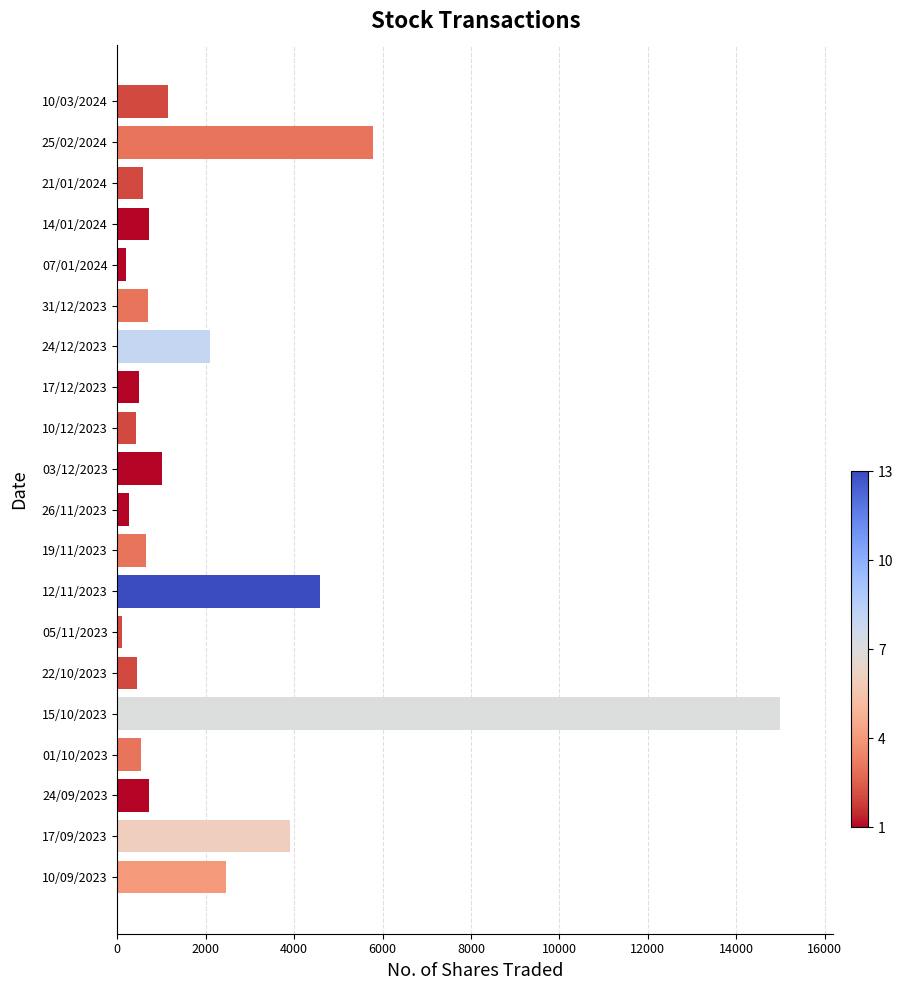

Count the number of data series in this chart.

1